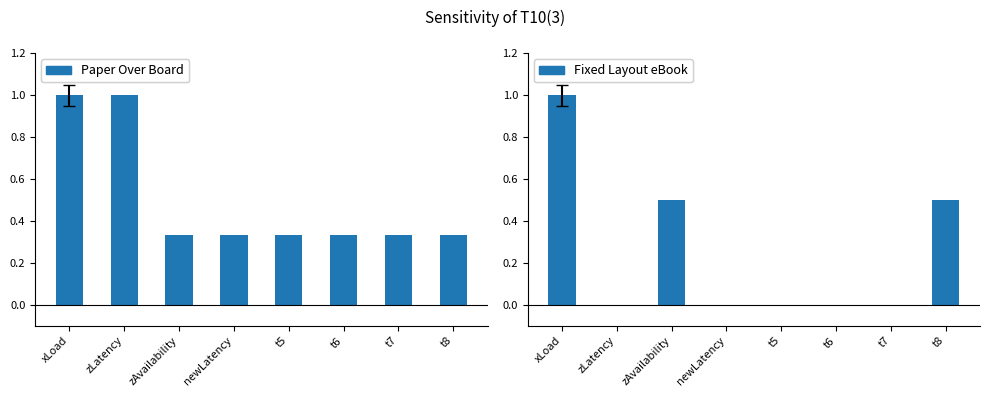

Which series has the widest spread of values?

Fixed Layout eBook